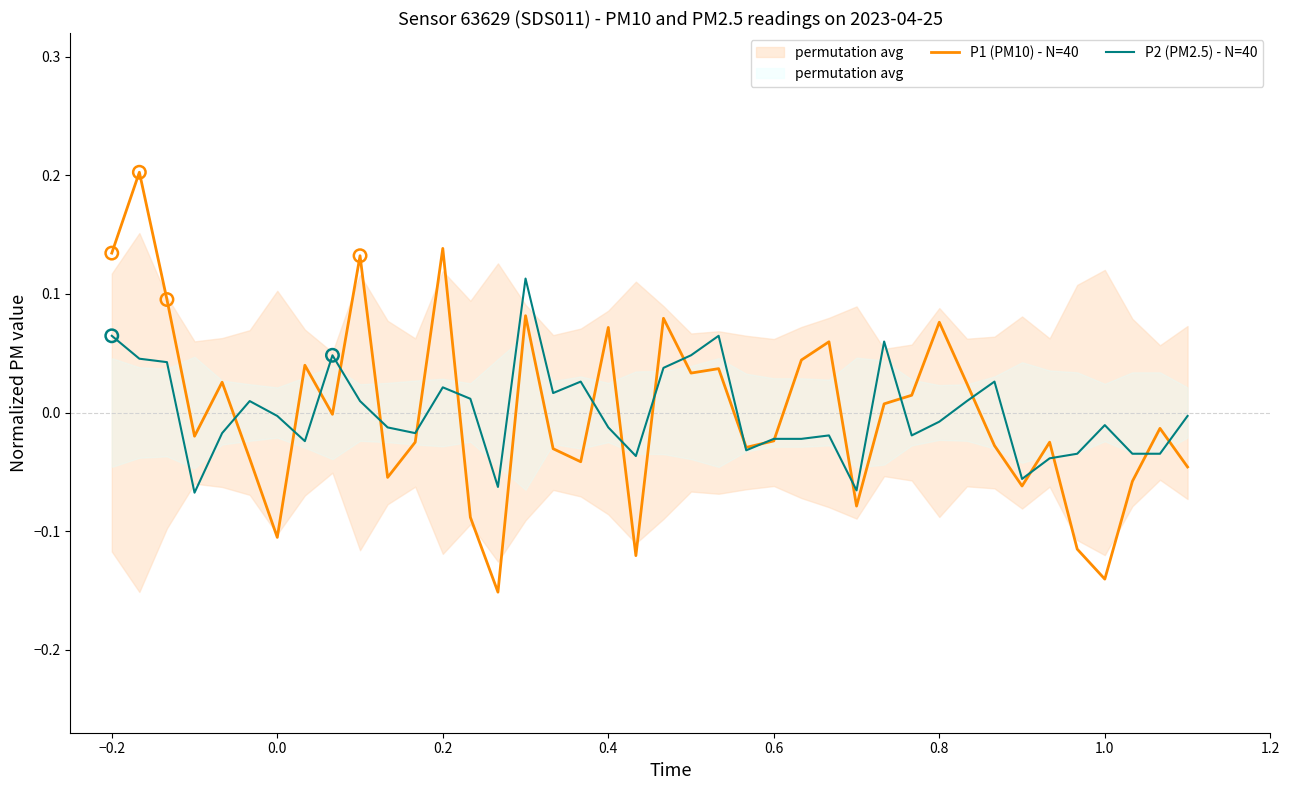

Which series has the largest Y range (max minus min)?

P1 (PM10) - N=40